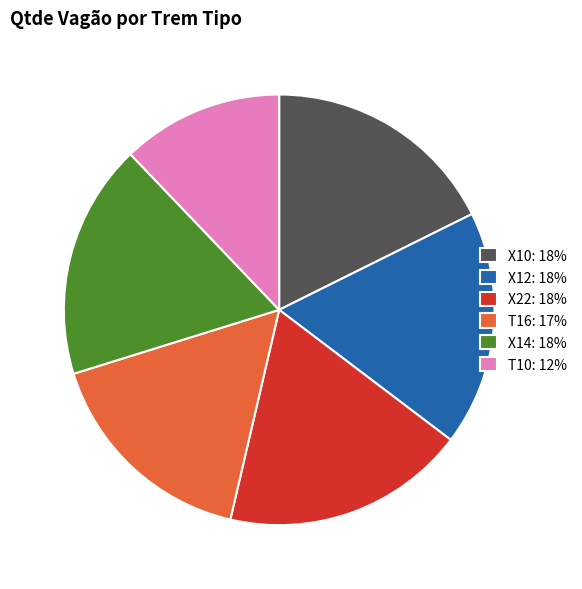

The T16: 17% slice represents 17% of the pie. True or false?

True